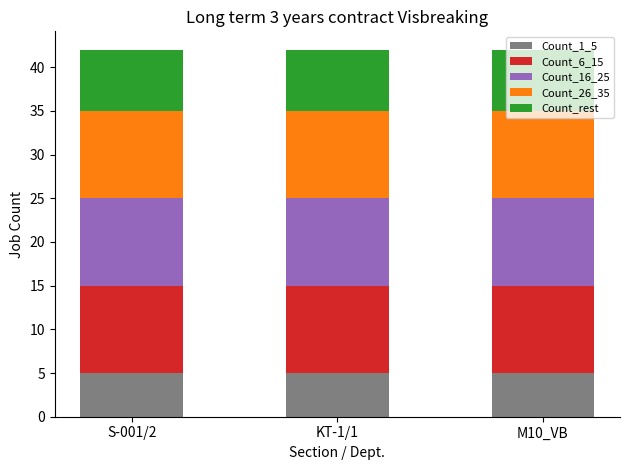

Is it true that Count_1_5 equals 5 at S-001/2?

True